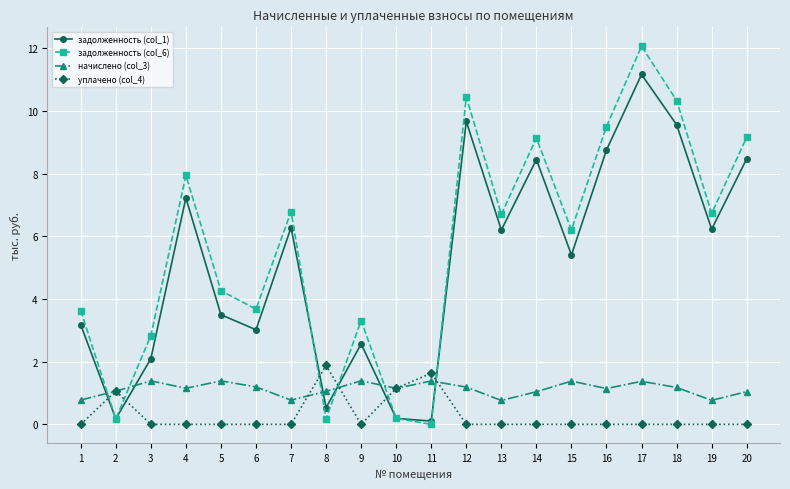

Which label corresponds to the largest value in the chart?

17